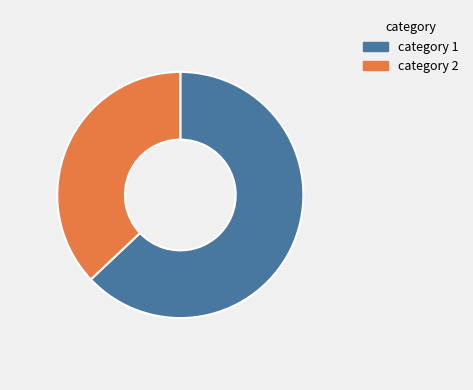

Is there any slice that represents more than half of the pie?

Yes